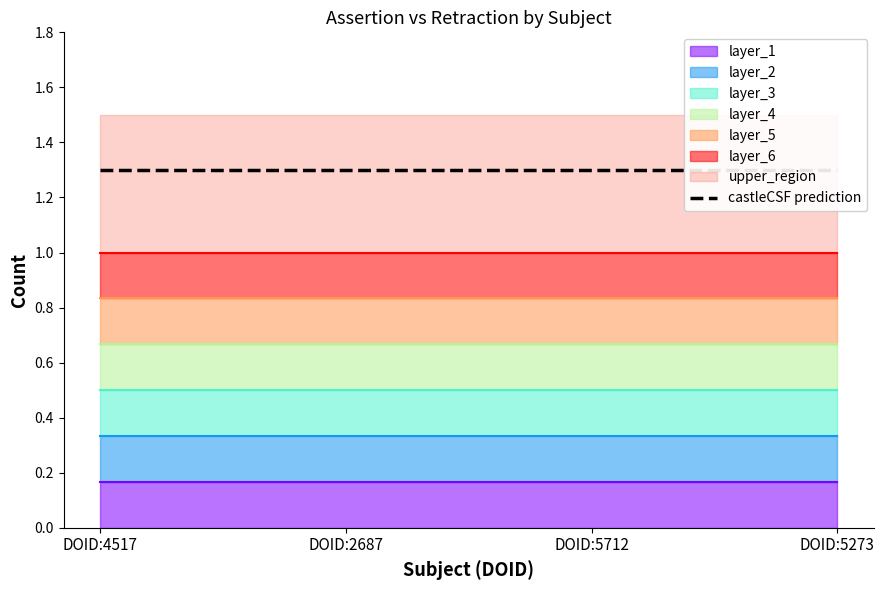

What is the difference between the highest and lowest values at DOID:2687?

1